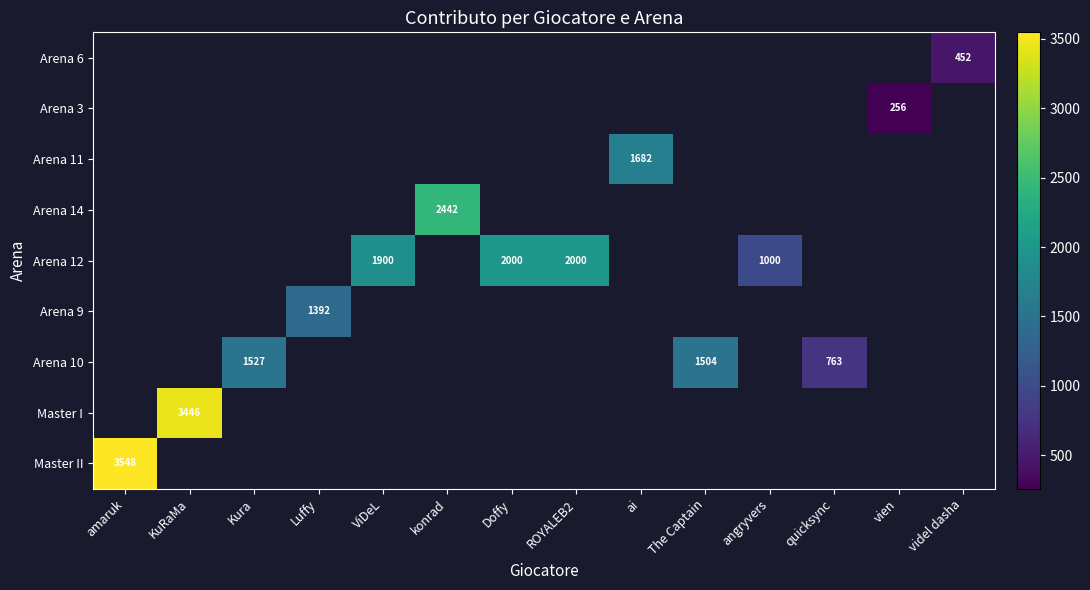

Which category has the lowest value across all series?

vien